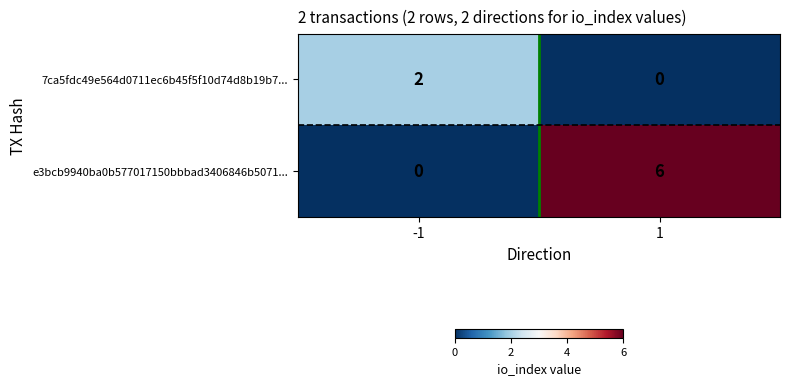

The value of 7ca5fdc49e564d0711ec6b45f5f10d74d8b19b7... at 1 is 0. True or false?

True